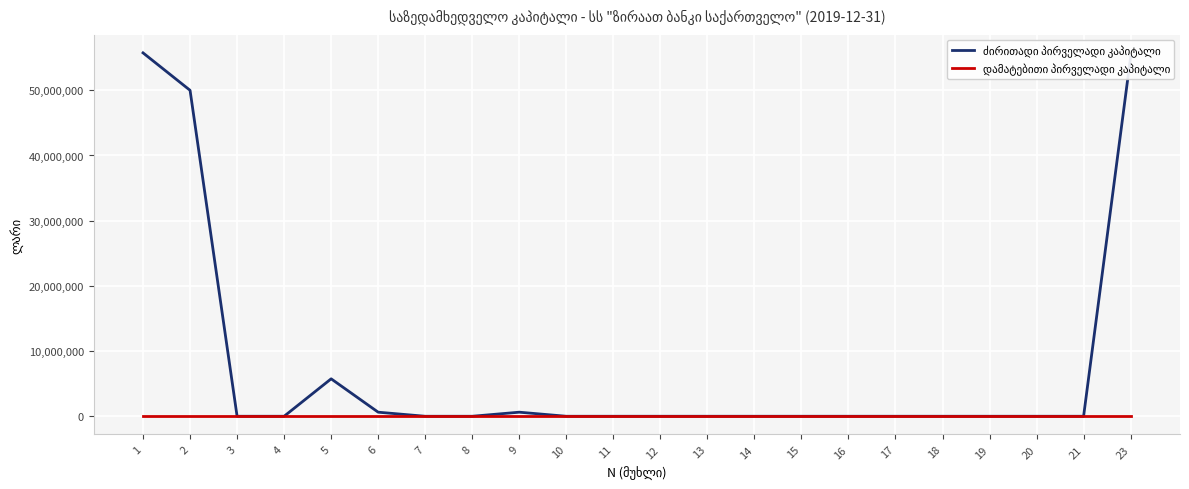

True or false: ძირითადი პირველადი კაპიტალი has more than 1 points higher than both neighbors.

True